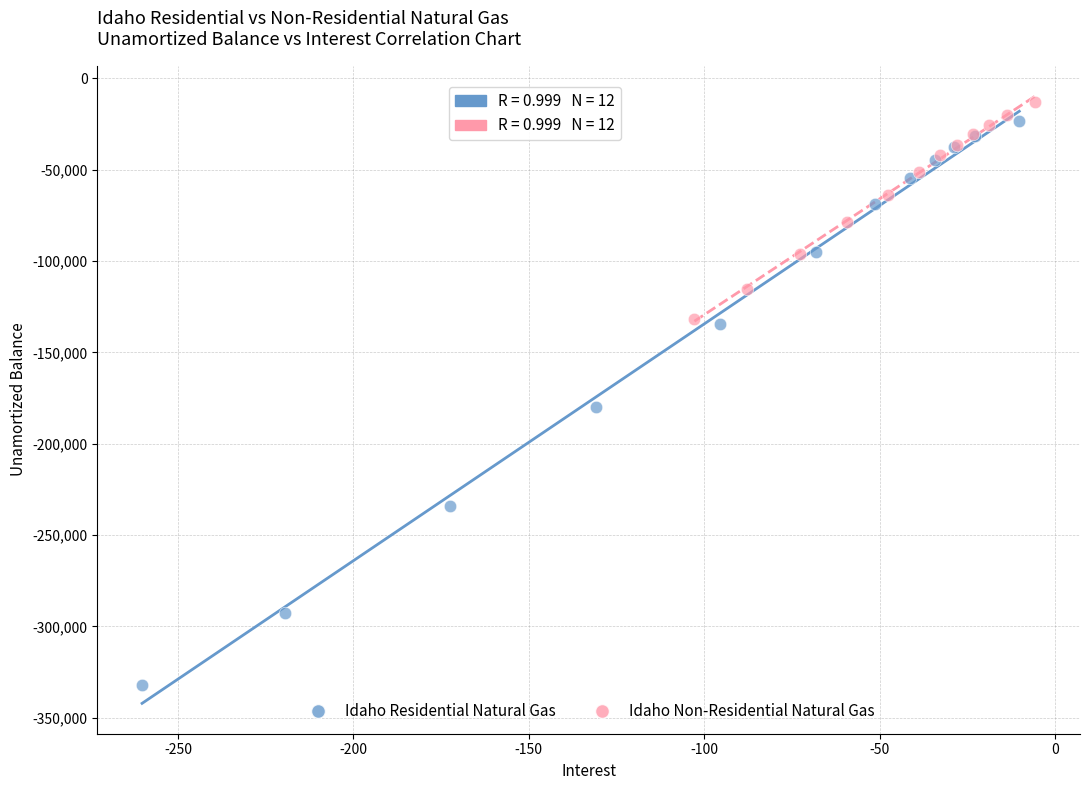

Which series has the largest Y range (max minus min)?

Idaho Residential Natural Gas